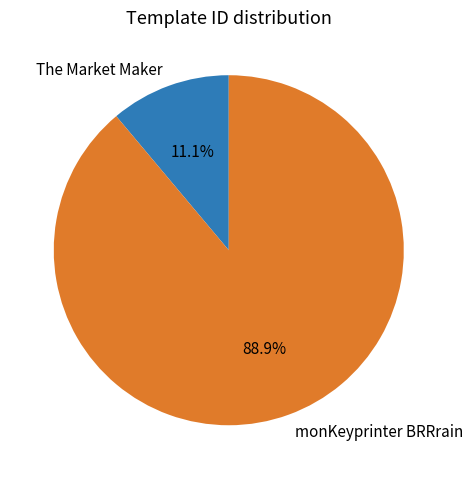

Count the number of slices in the pie.

2